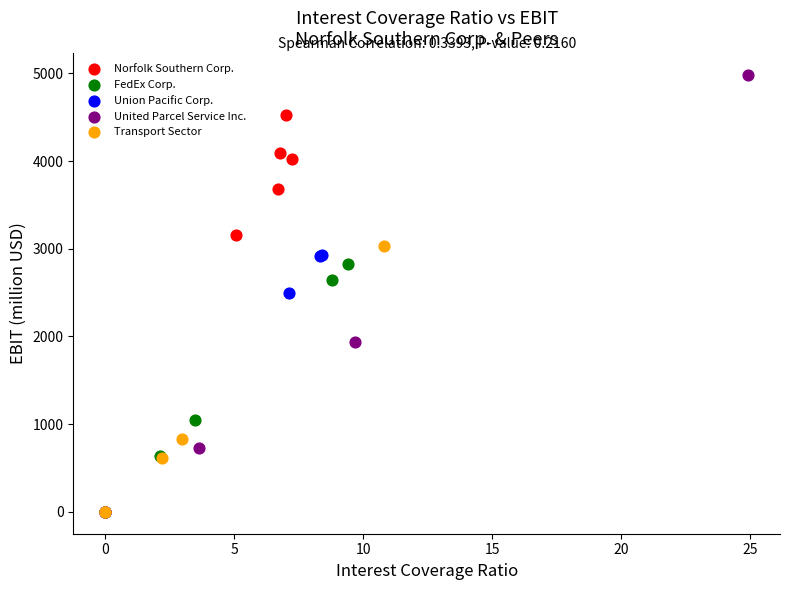

Which series has the largest Y range (max minus min)?

United Parcel Service Inc.